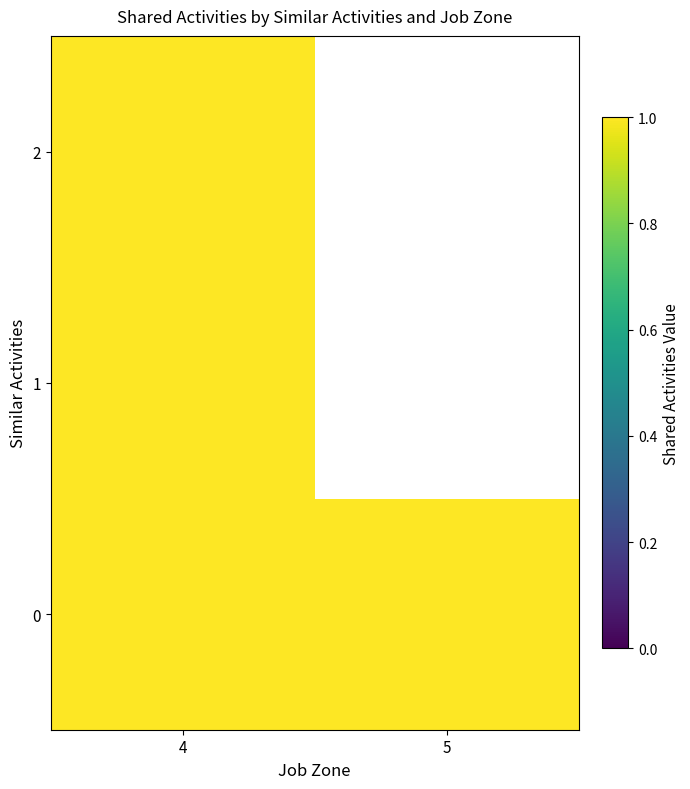

True or false: 0 has a value of 0 at 4.

False